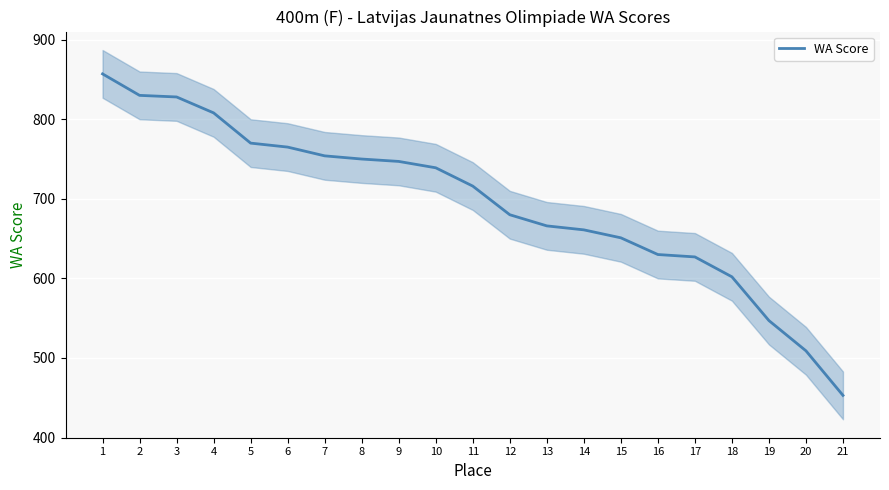

Between 19 and 7, which is larger?

7